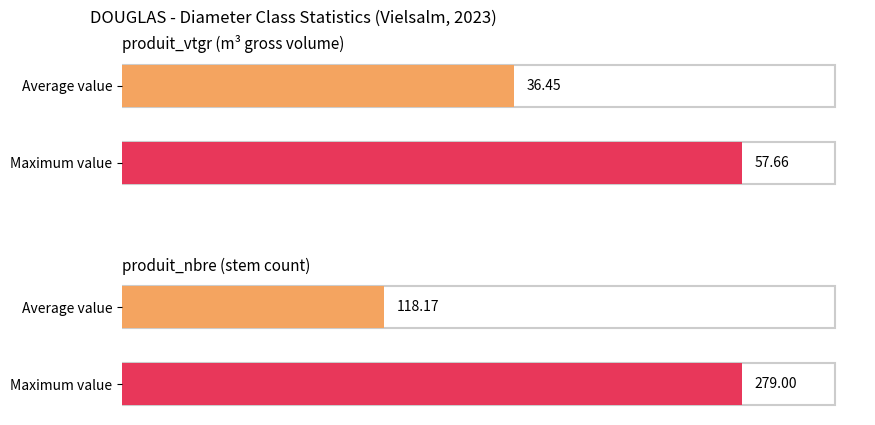

Which series has the largest range (max minus min)?

produit_nbre